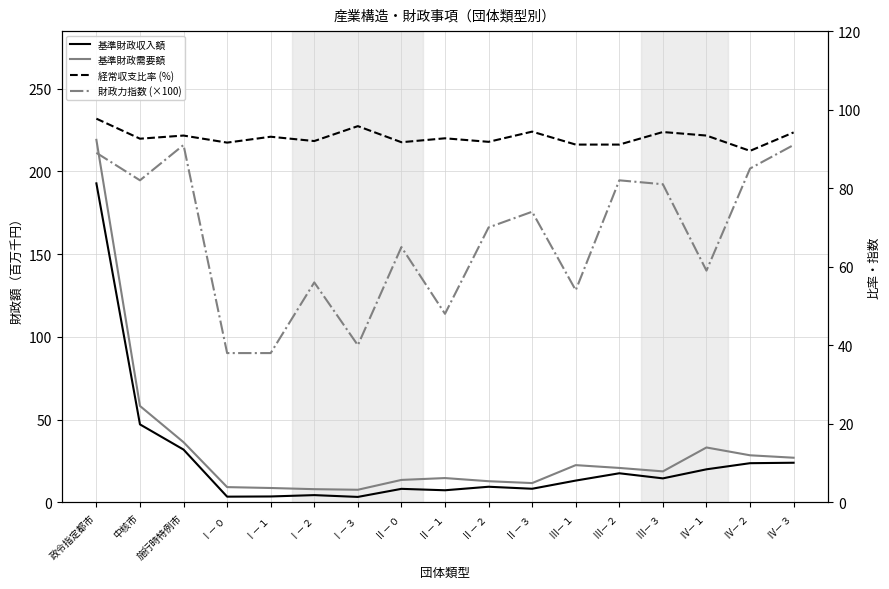

How many lines are shown in the chart?

4